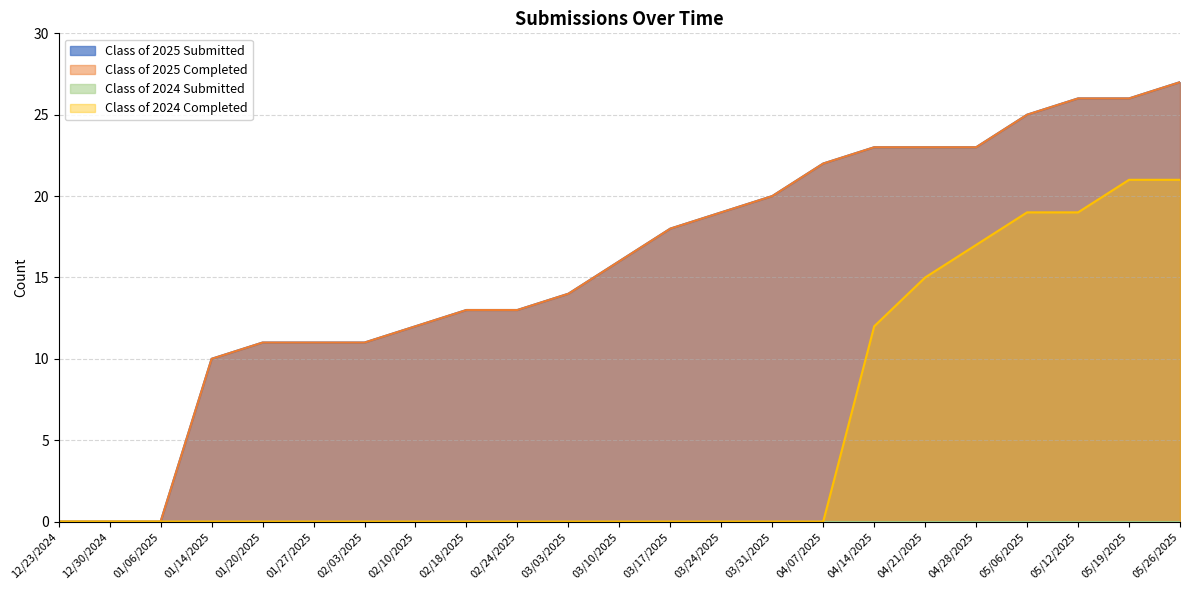

Which series changed the most between 04/28/2025 and 05/12/2025?

Class of 2025 Submitted